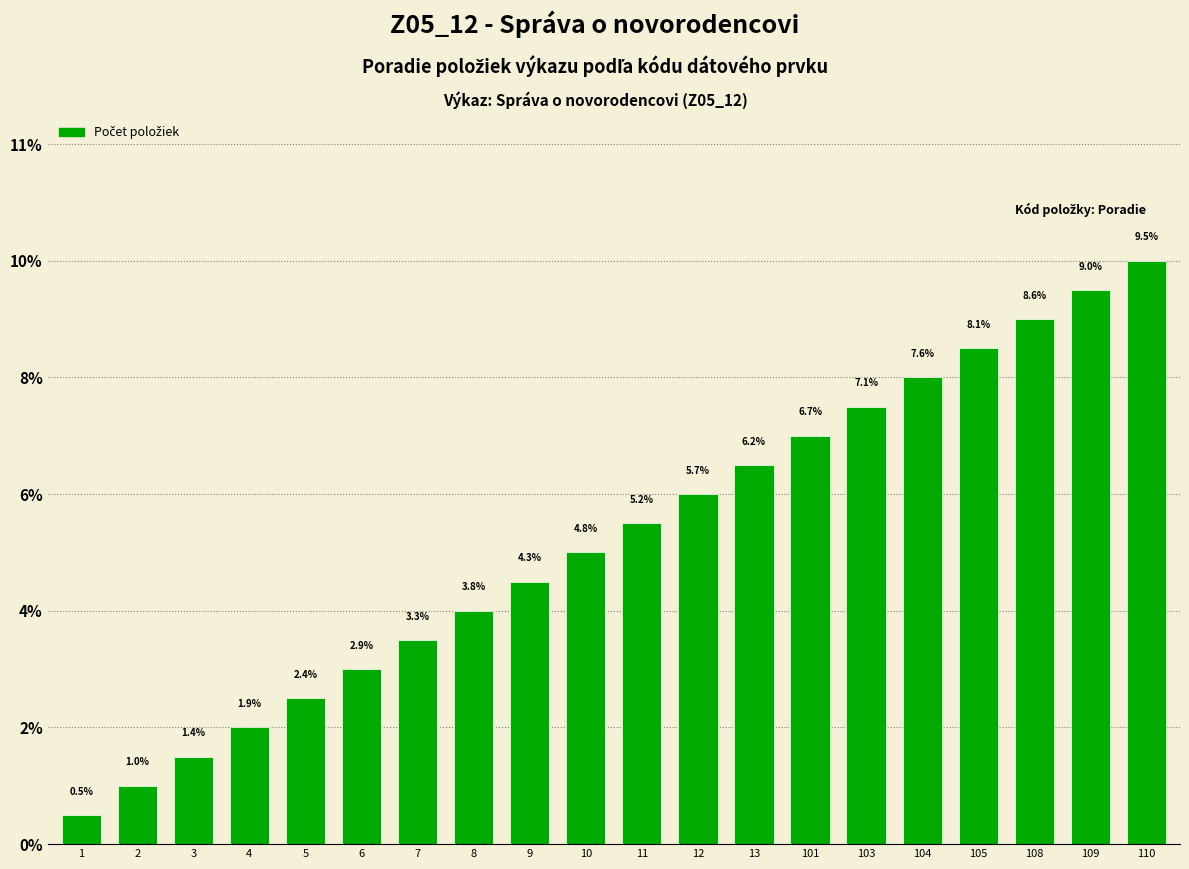

What is the smallest value displayed?

0.5